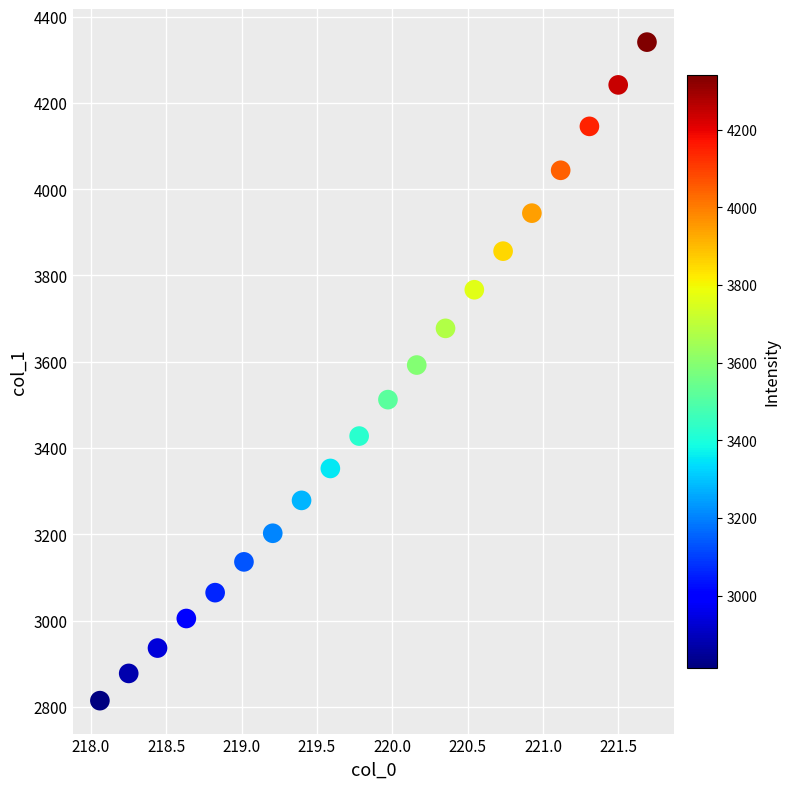

What is the range of X values (max minus min)?

3.6